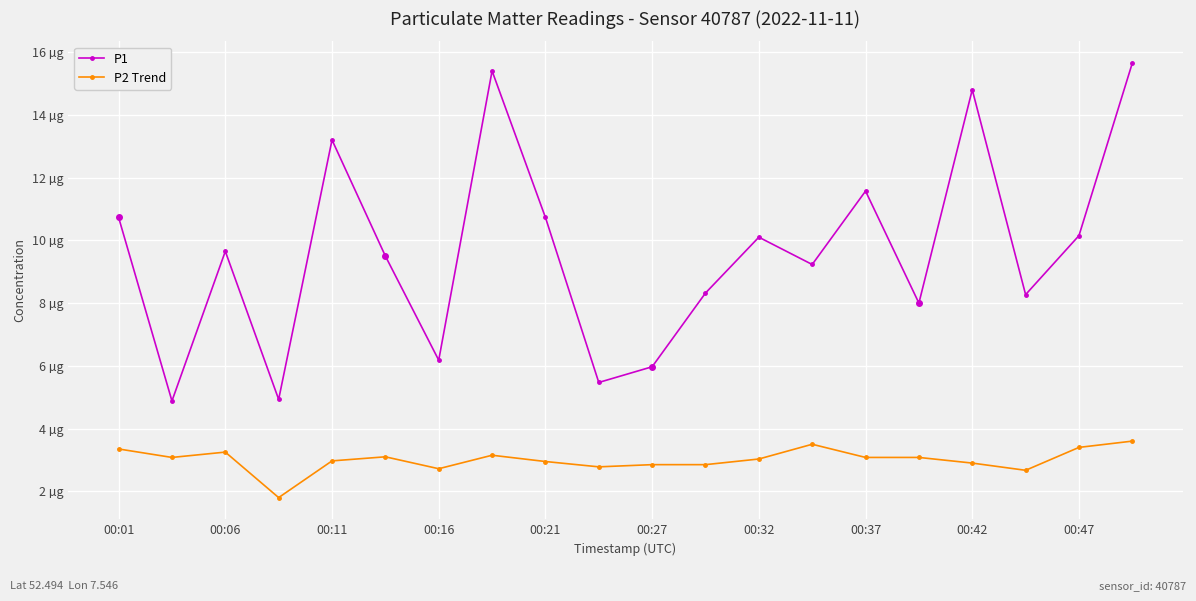

Rank the series by their average value, from highest to lowest.

P1, P2 Trend